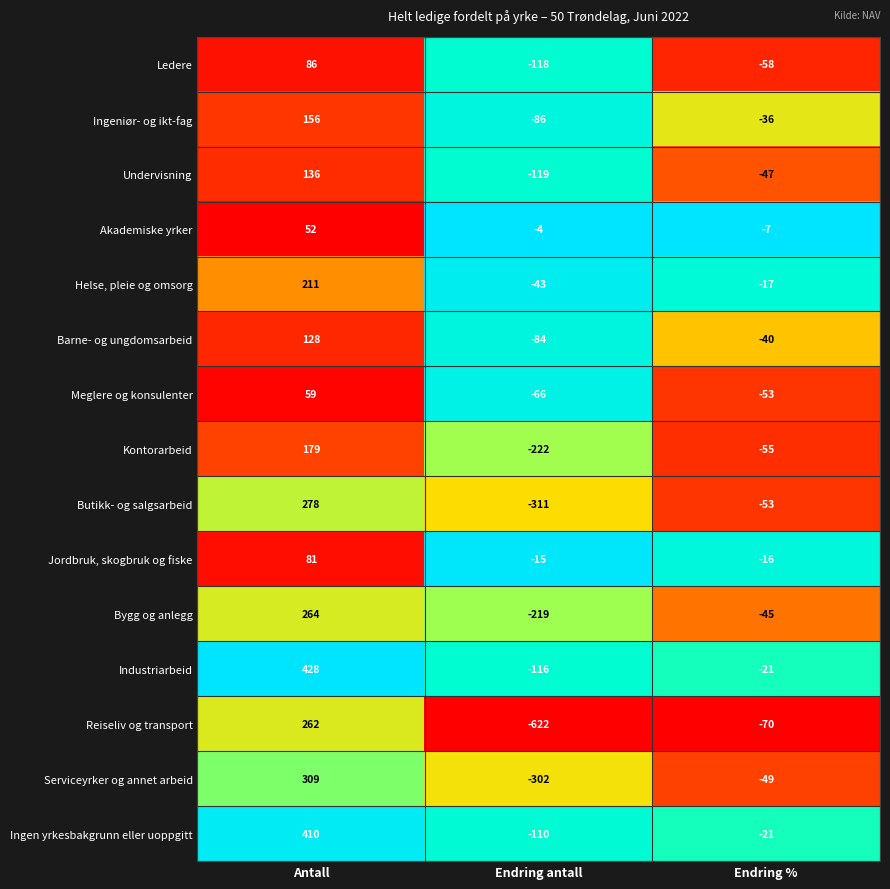

How many Ingen yrkesbakgrunn eller uoppgitt values are between -110 and 410?

3